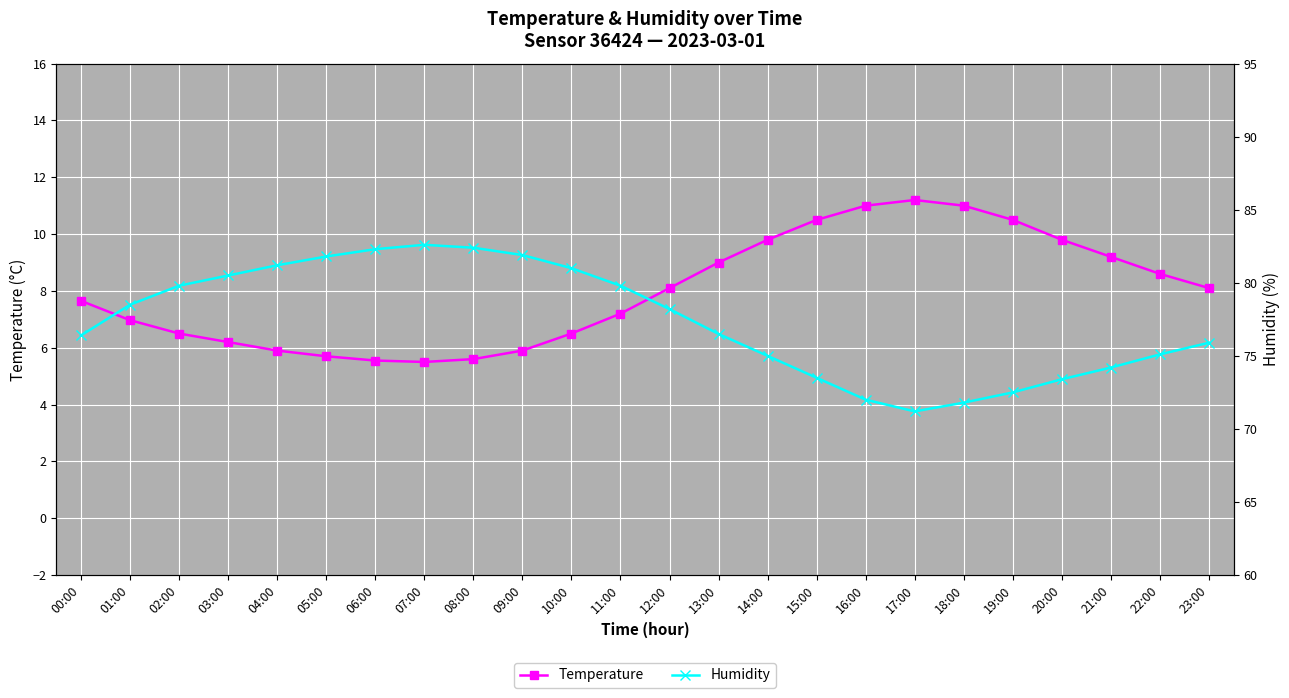

Reading left to right, extract all data points from this chart.

Temperature: 7.7	7.0	6.5	6.2	5.9	5.7	5.5	5.5	5.6	5.9	6.5	7.2	8.1	9.0	9.8	10.5	11.0	11.2	11.0	10.5	9.8	9.2	8.6	8.1
Humidity: 76.4	78.5	79.8	80.5	81.2	81.8	82.3	82.6	82.4	81.9	81.0	79.8	78.2	76.5	75.0	73.5	72.0	71.2	71.8	72.5	73.4	74.2	75.1	75.9